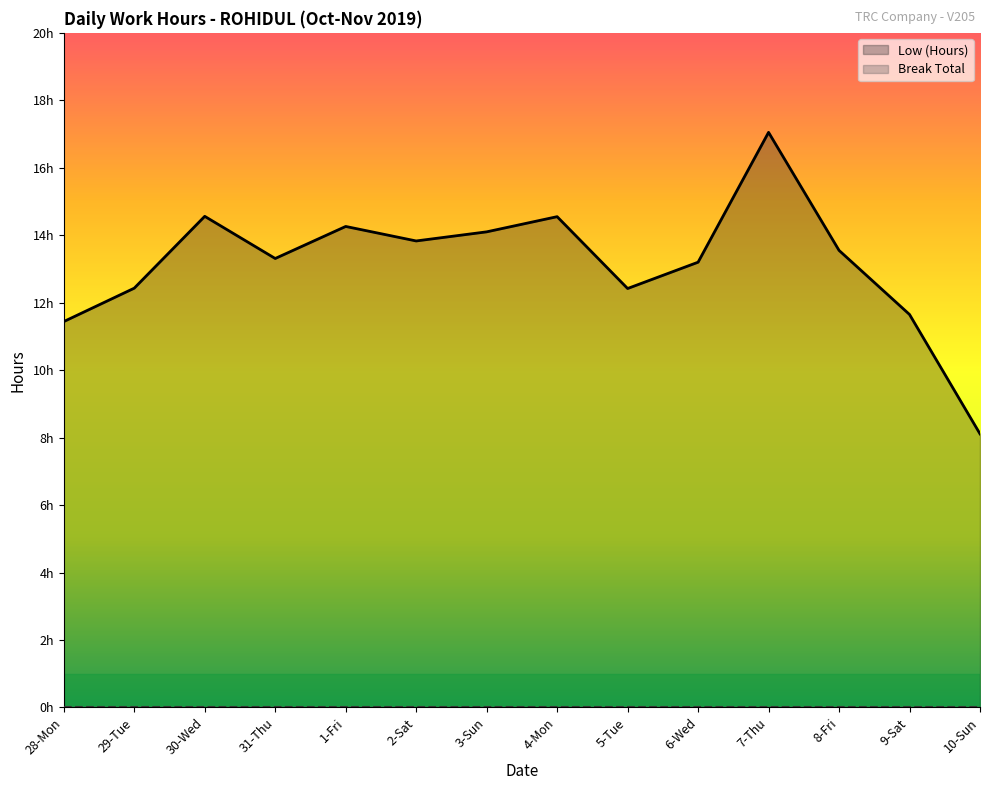

At which category does the data reach its first local peak?

30-Wed